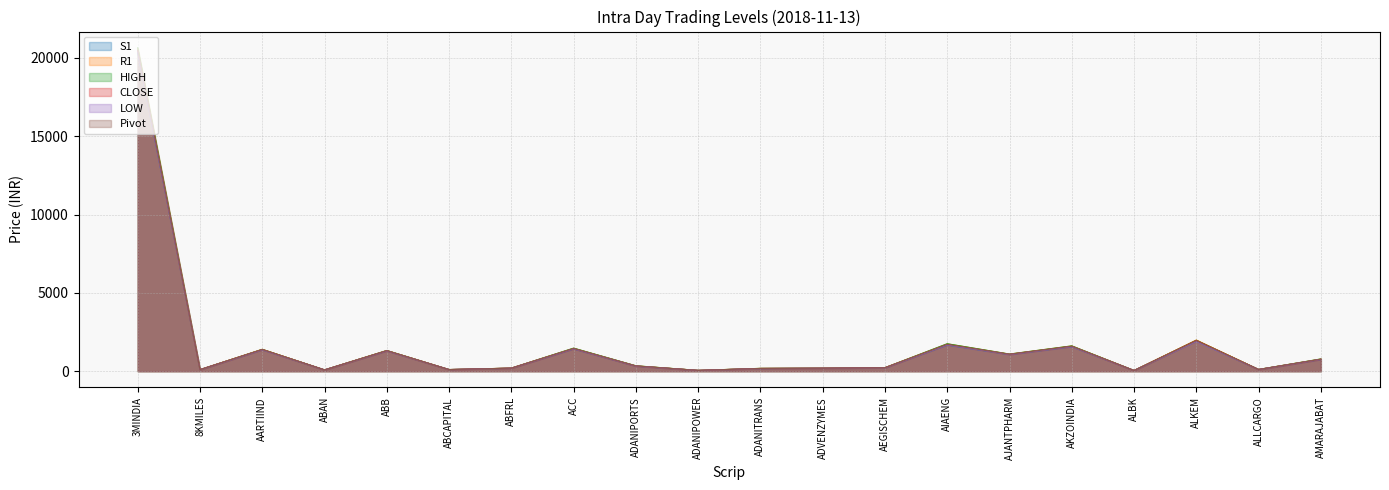

At ALKEM, list the series in order from smallest to largest.

LOW, S1, Pivot, CLOSE, HIGH, R1